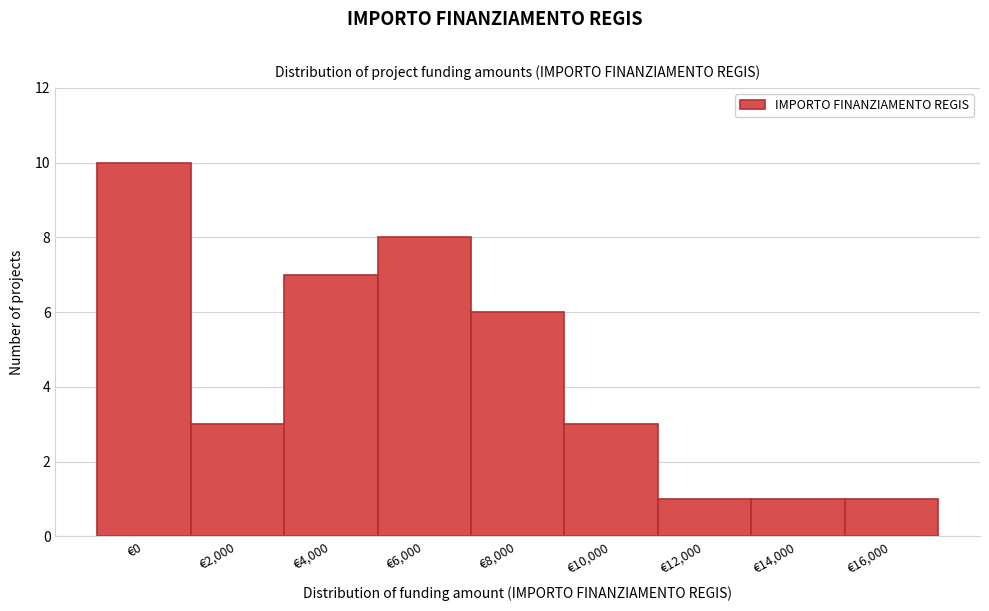

Reading left to right, transcribe all the data shown in this chart.

10	3	7	8	6	3	1	1	1